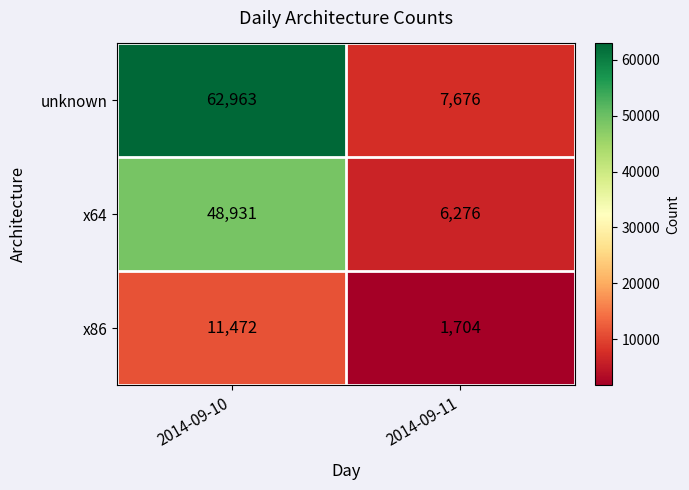

Reading left to right, transcribe all the data shown in this chart.

unknown: 2014-09-10=62963	2014-09-11=7676
x64: 2014-09-10=48931	2014-09-11=6276
x86: 2014-09-10=11472	2014-09-11=1704